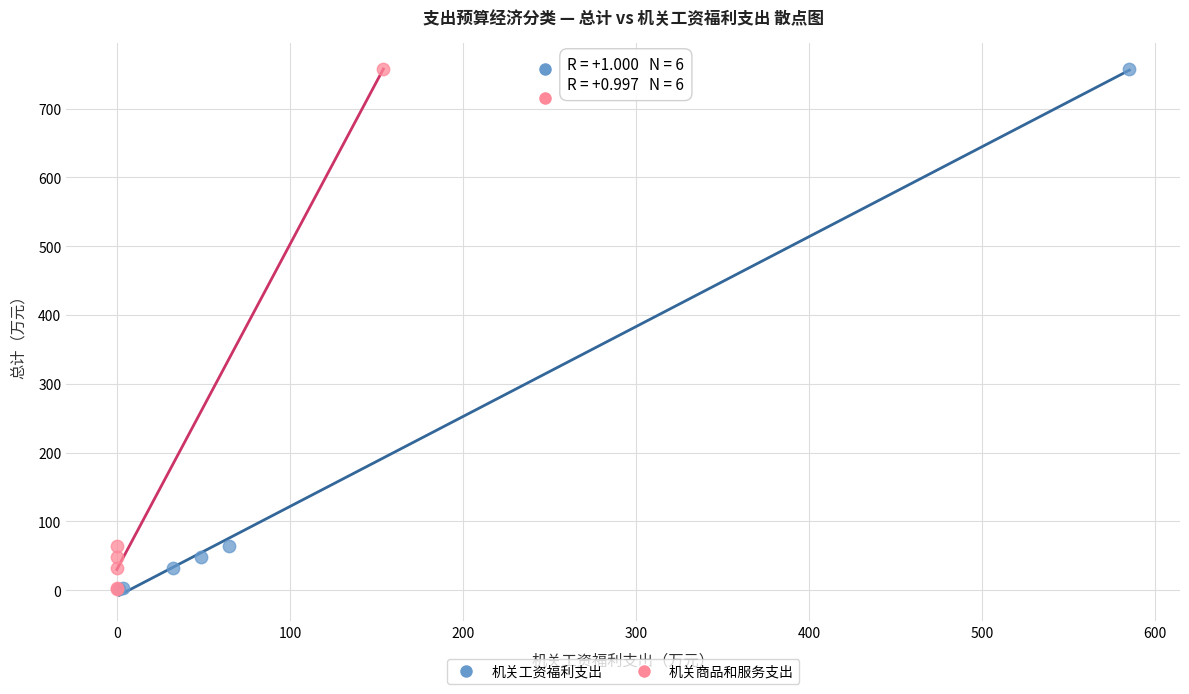

What are all the series names shown in the legend?

机关工资福利支出, 机关商品和服务支出